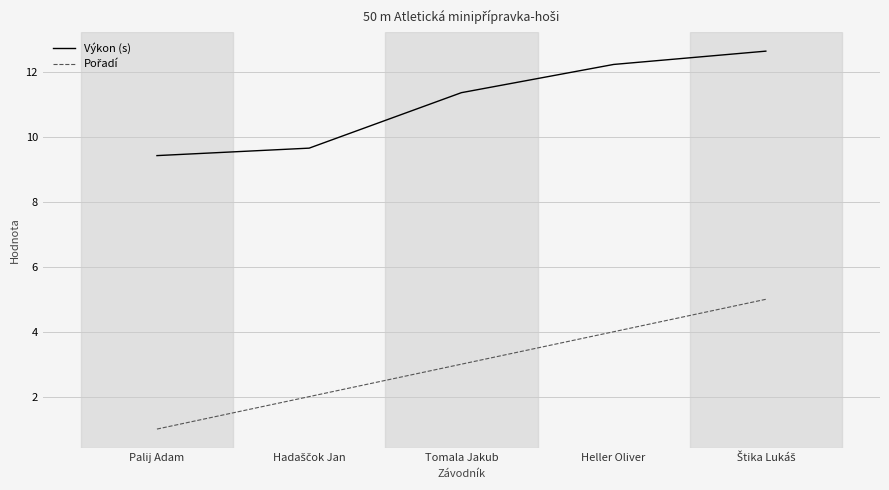

What is the difference between the highest and lowest values at Palij Adam?

8.4